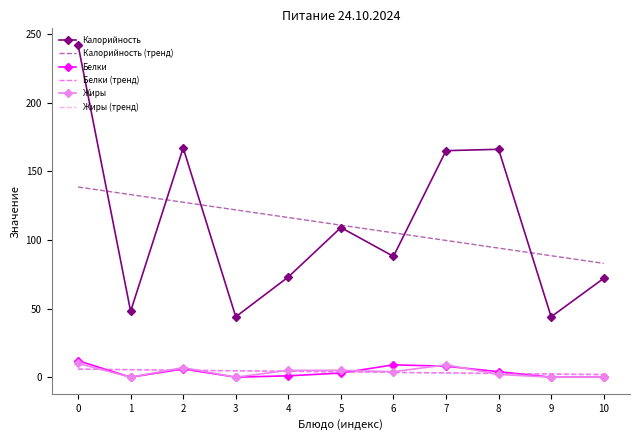

What is the greatest value displayed?

242.0